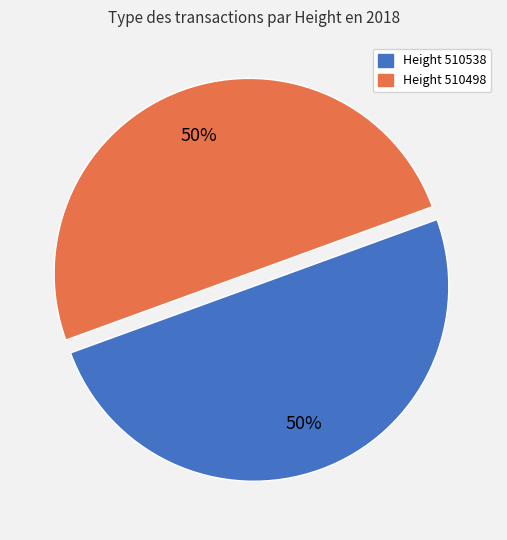

How many slices are in this pie chart?

2